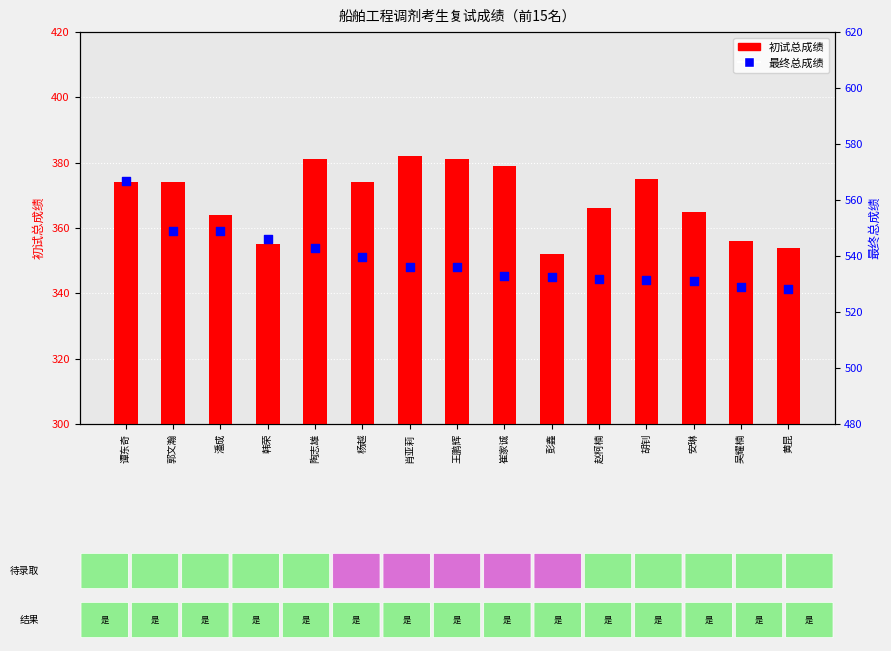

What are all the series names shown in the legend?

初试总成绩, 最终总成绩